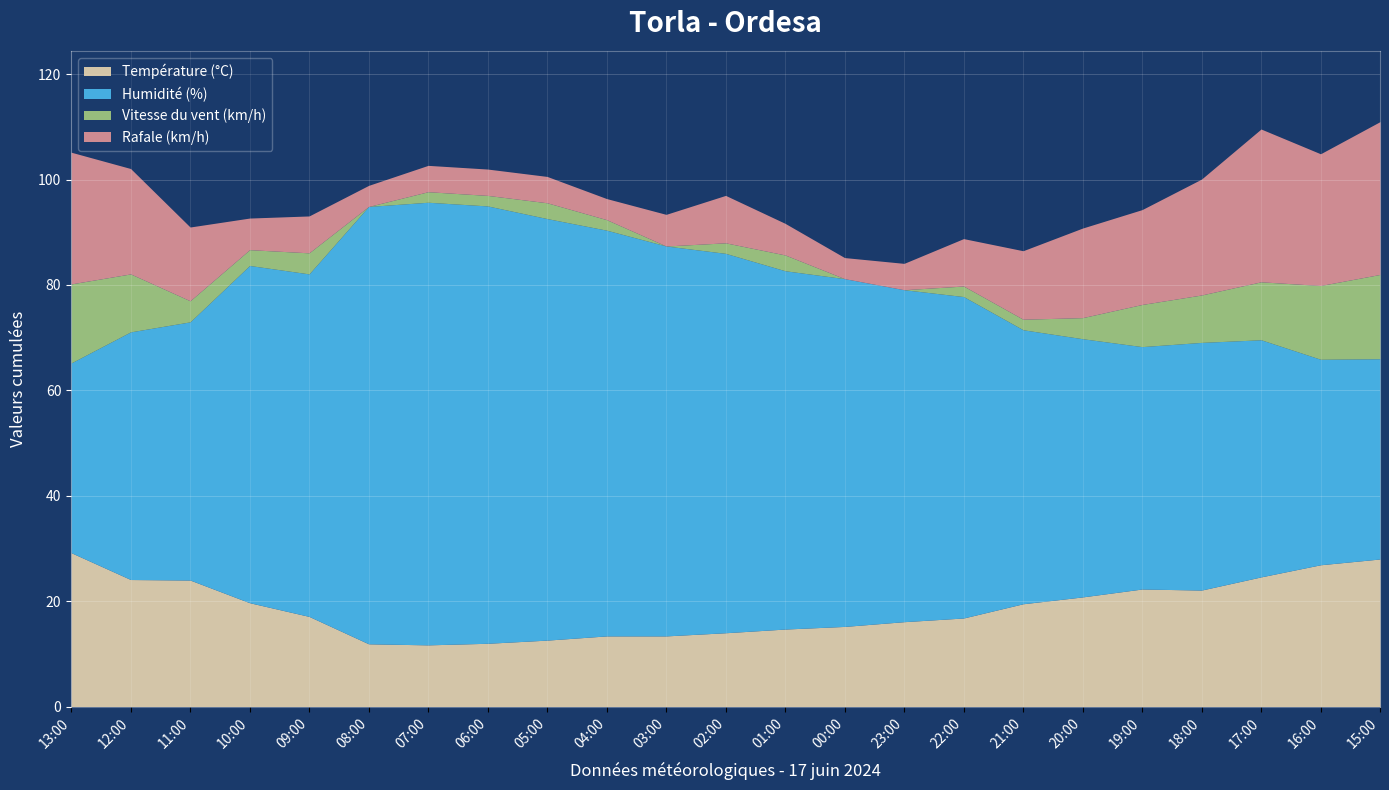

What is the highest value of the Température (°C) series?

29.2